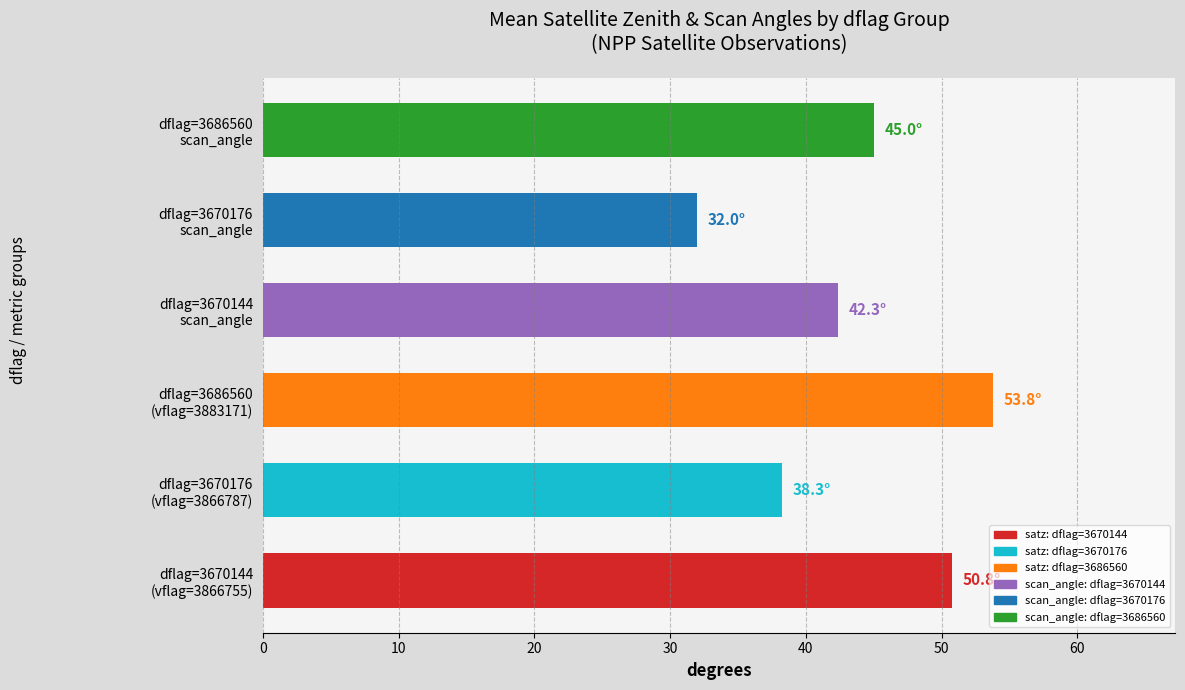

What is the smallest value displayed?

32.0